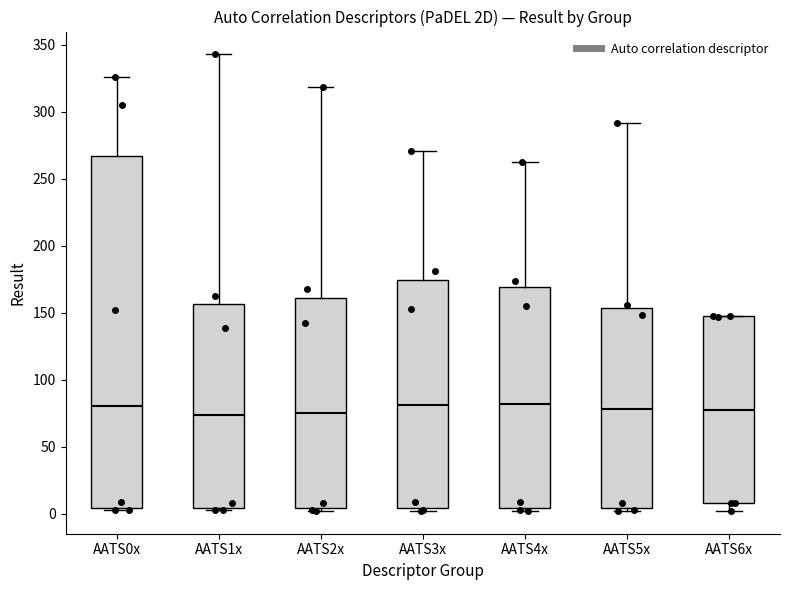

Reading left to right, read every box against the y-axis: the position of its median line, the range the box covers, and the ends of its whiskers. The values are not printed on the chart, so give them approximately, as read against the axis.

AATS0x: median 80, box 5 to 265, whiskers 0 to 325
AATS1x: median 75, box 5 to 155, whiskers 0 to 345
AATS2x: median 75, box 5 to 160, whiskers 0 to 320
AATS3x: median 80, box 5 to 175, whiskers 0 to 270
AATS4x: median 80, box 5 to 170, whiskers 0 to 265
AATS5x: median 80, box 5 to 155, whiskers 0 to 290
AATS6x: median 80, box 10 to 145, whiskers 0 to 150